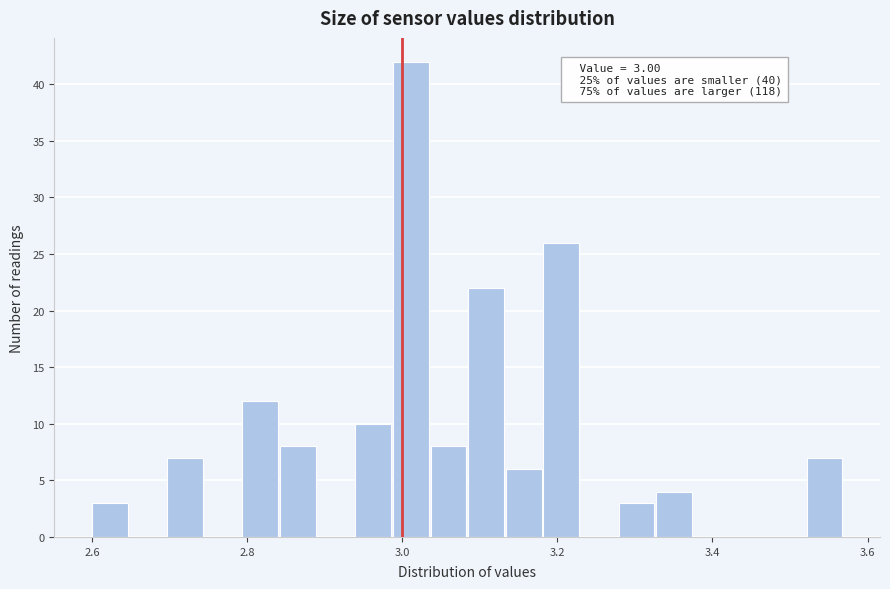

Around what value on the x-axis is the tallest bar? Give the approximate position of its centre, as read against the axis.

3.02